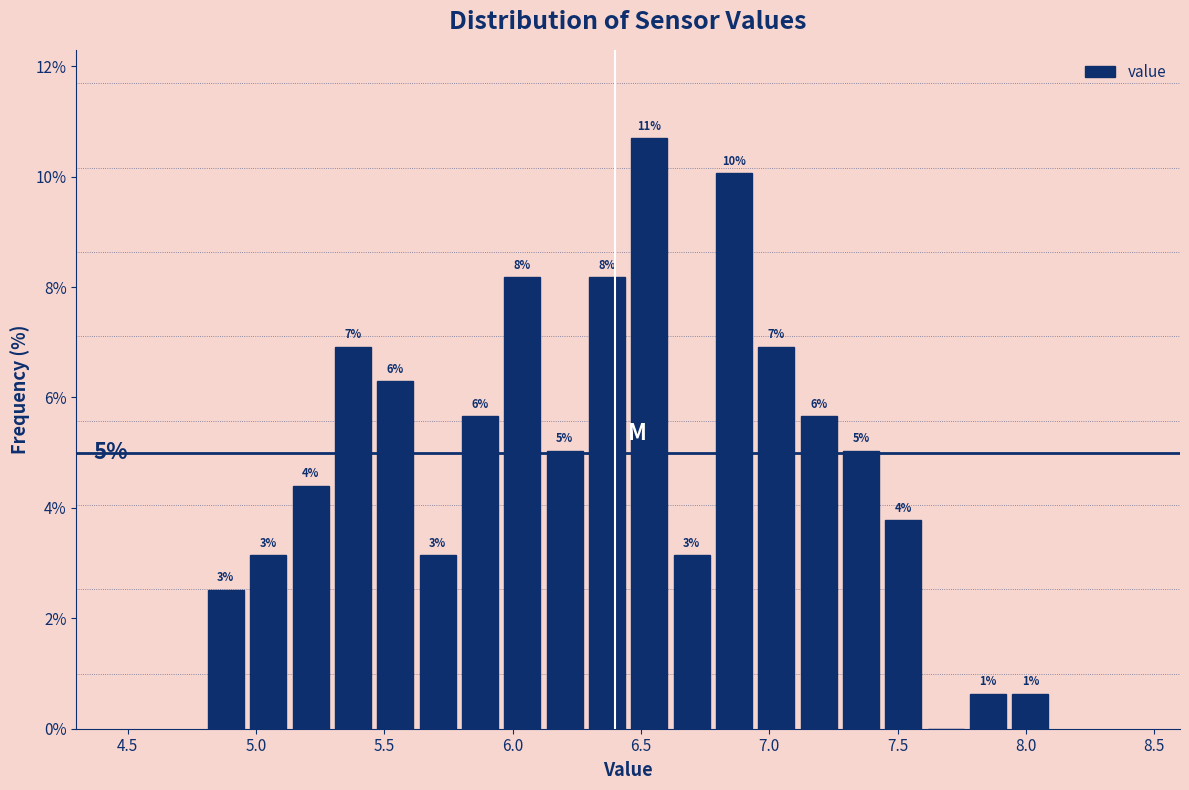

Read against the x-axis, roughly where is the centre of the tallest bar?

6.55